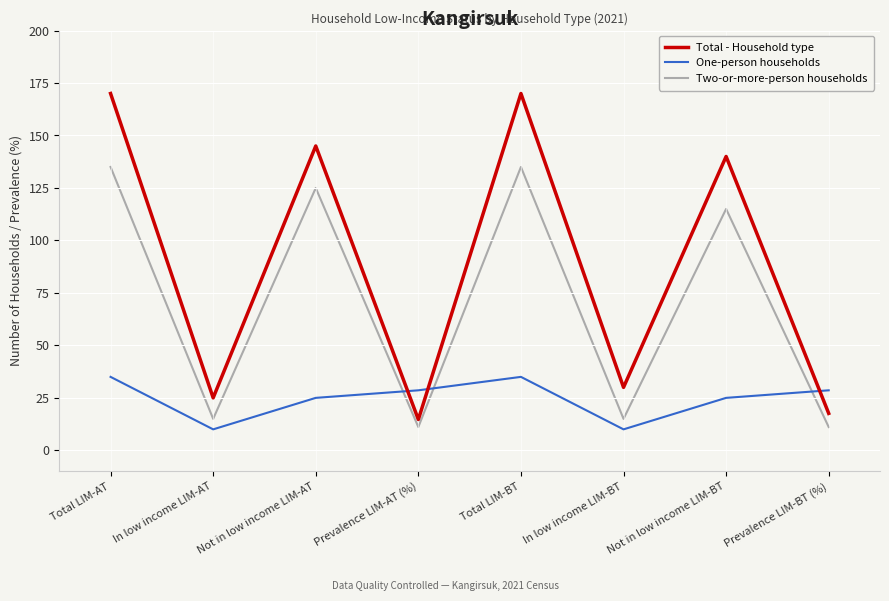

Reading right to left, transcribe all the data shown in this chart.

Total - Household type: Prevalence LIM-BT (%)=17.6	Not in low income LIM-BT=140.0	In low income LIM-BT=30.0	Total LIM-BT=170.0	Prevalence LIM-AT (%)=14.7	Not in low income LIM-AT=145.0	In low income LIM-AT=25.0	Total LIM-AT=170.0
One-person households: Prevalence LIM-BT (%)=28.6	Not in low income LIM-BT=25.0	In low income LIM-BT=10.0	Total LIM-BT=35.0	Prevalence LIM-AT (%)=28.6	Not in low income LIM-AT=25.0	In low income LIM-AT=10.0	Total LIM-AT=35.0
Two-or-more-person households: Prevalence LIM-BT (%)=11.1	Not in low income LIM-BT=115.0	In low income LIM-BT=15.0	Total LIM-BT=135.0	Prevalence LIM-AT (%)=11.1	Not in low income LIM-AT=125.0	In low income LIM-AT=15.0	Total LIM-AT=135.0